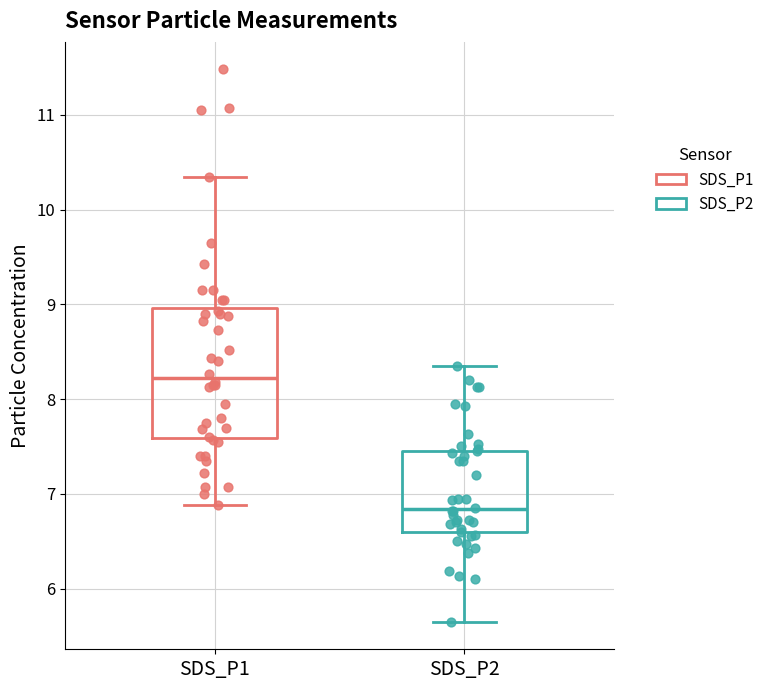

Comparing the boxes themselves (not the whiskers), which one is the tallest?

SDS_P1